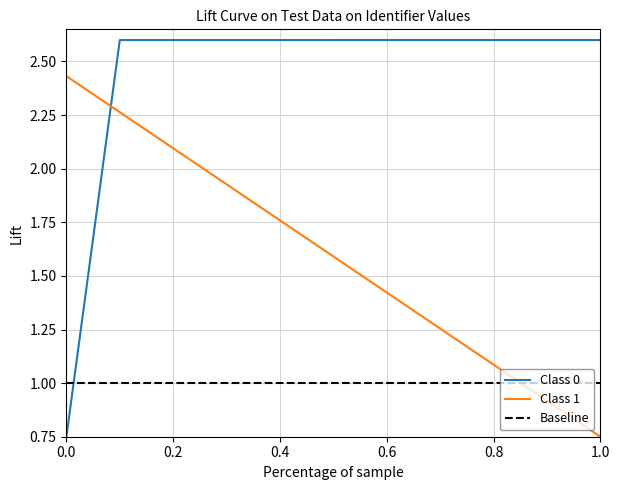

What is the greatest value displayed?

2.6